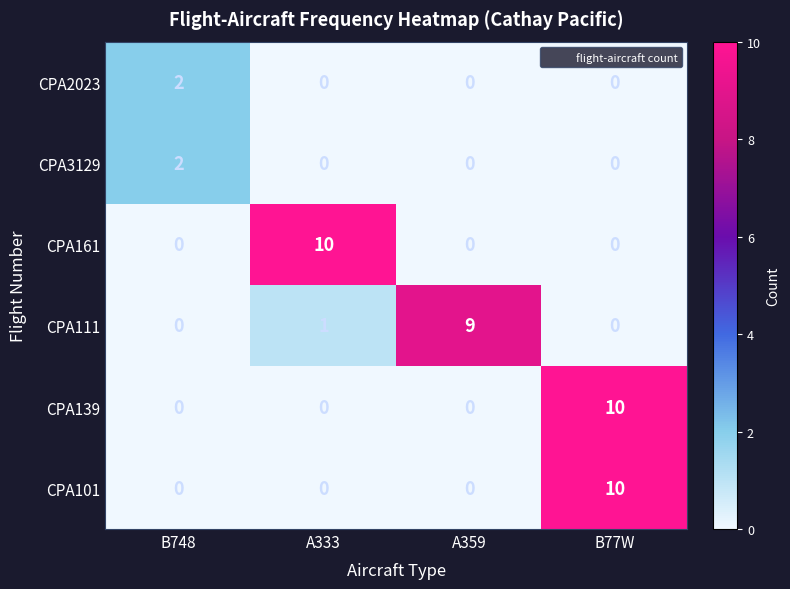

Count the number of data series in this chart.

6